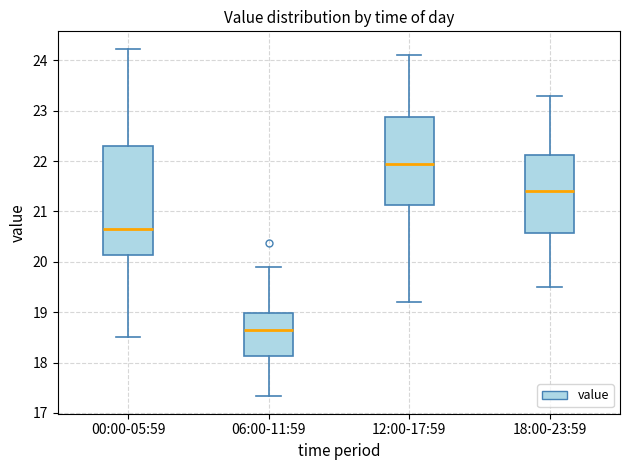

Which box has the lowest median line?

06:00-11:59